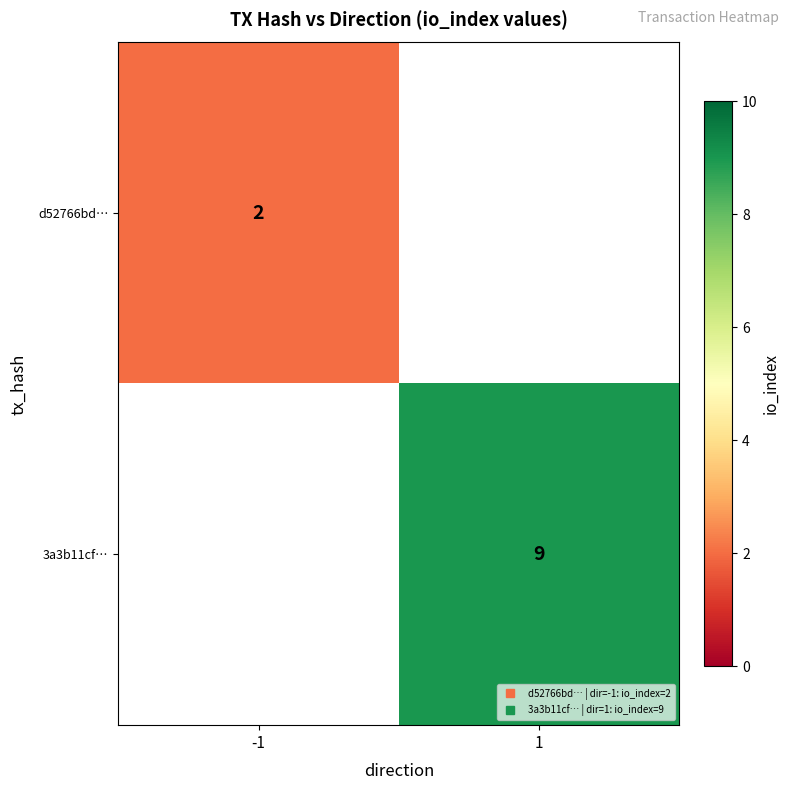

Which has a higher value, -1 or 1?

1